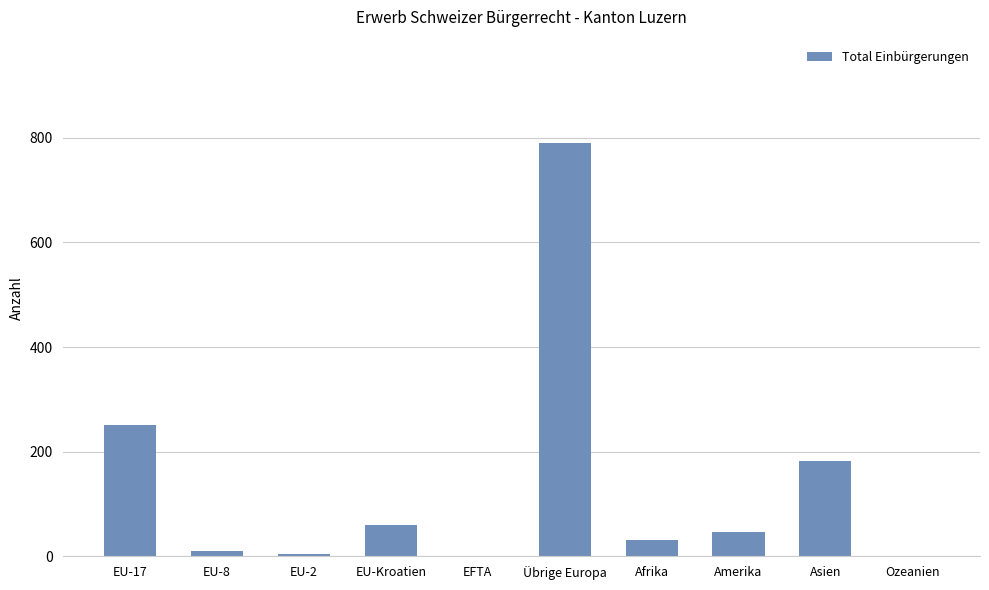

Where does the data first go above 46?

EU-17